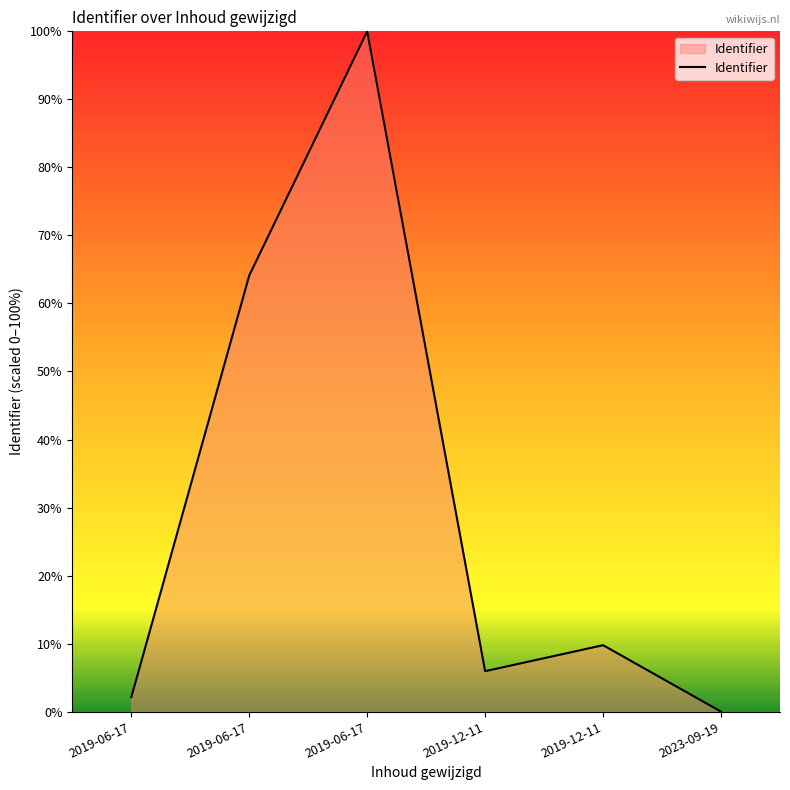

At which category does the chart reach its peak across all series?

2019-06-17